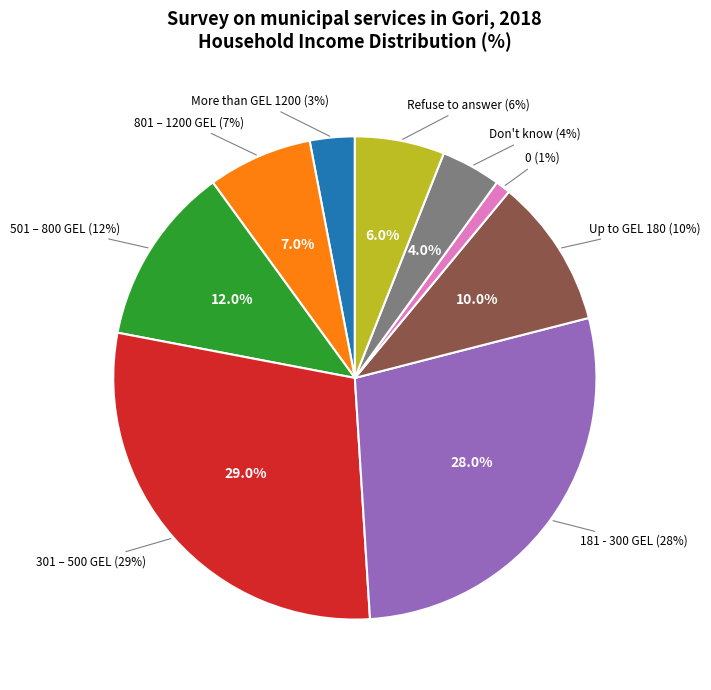

What percentage is the Up to GEL 180 slice, to the nearest percent?

10%